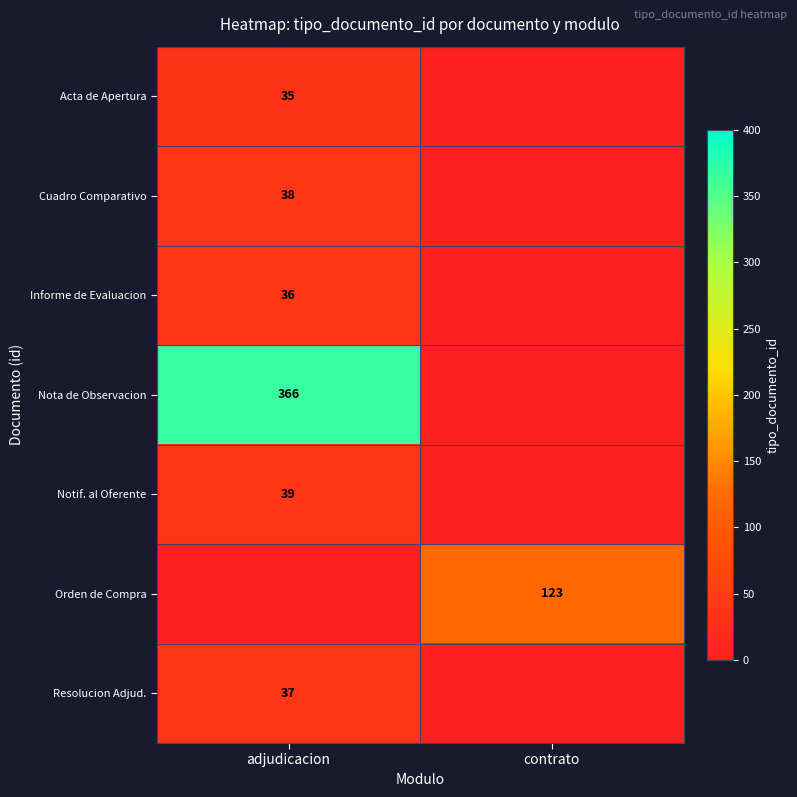

Is it true that Nota de Observacion equals 366 at adjudicacion?

True